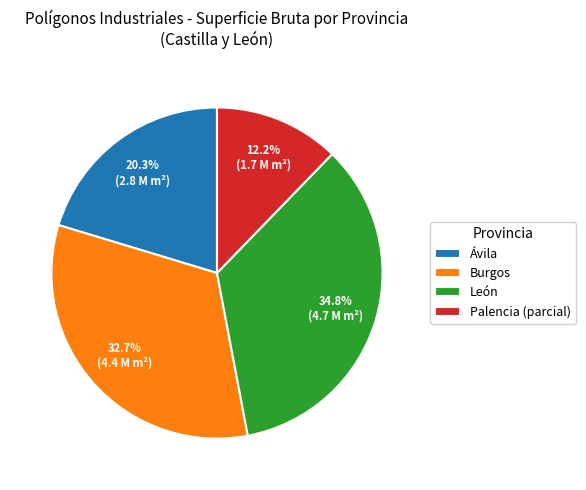

Which slice is the largest?

León